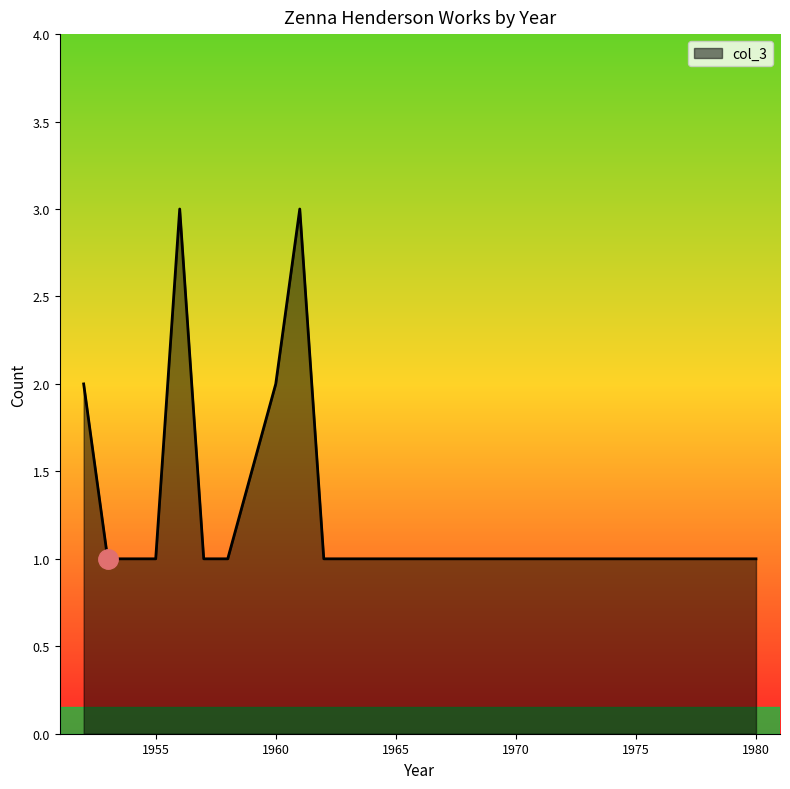

What is the change in value from 1960 to 1953?

-1